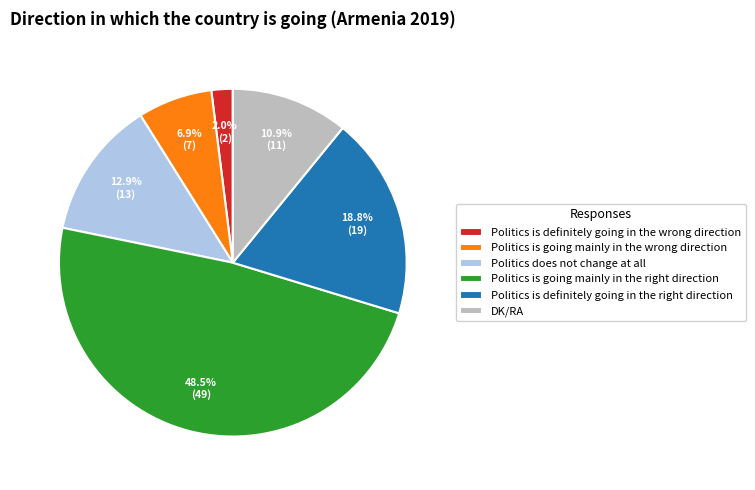

Which category has the smallest portion of the pie?

Politics is definitely going in the wrong direction